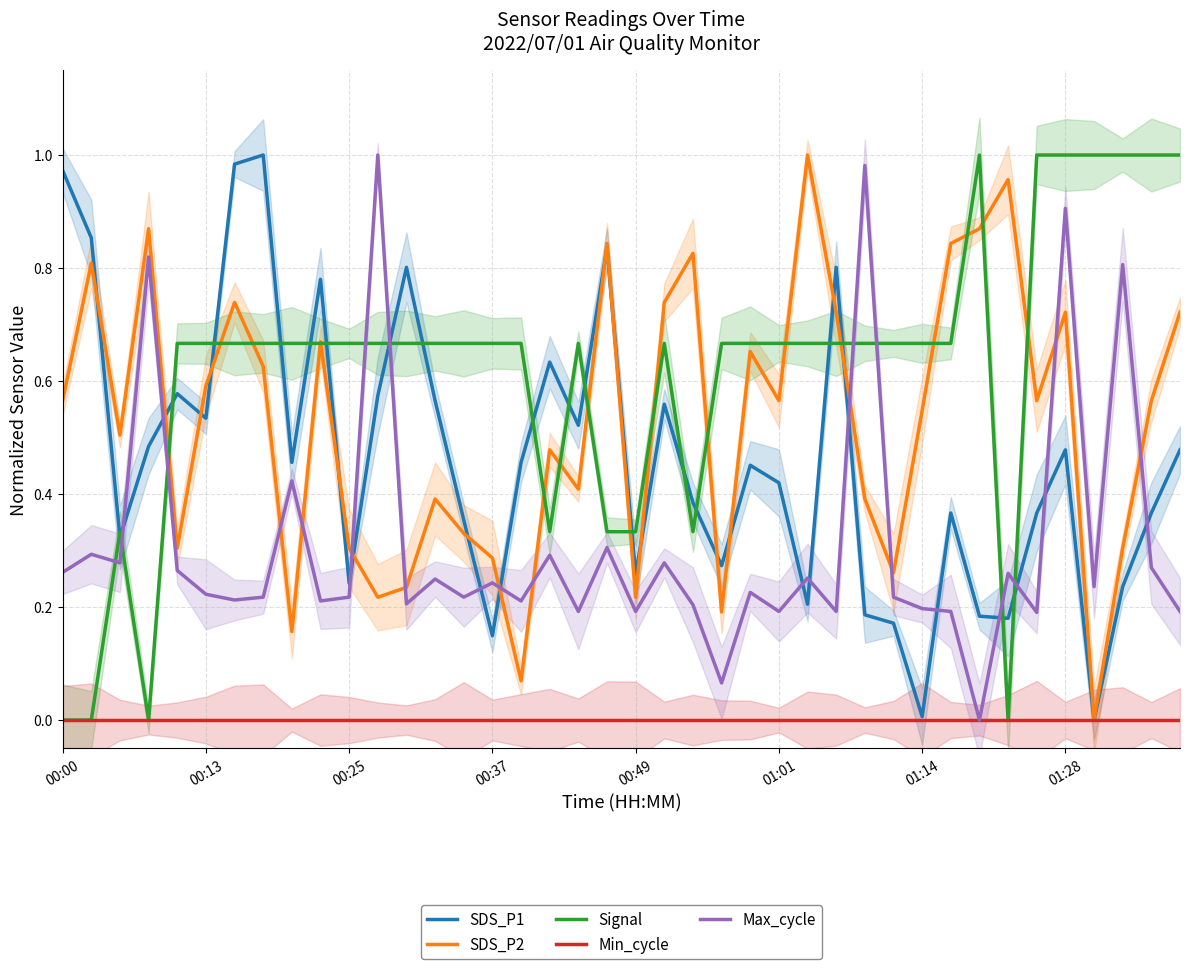

Reading left to right, list all the values displayed in this chart.

SDS_P1: 1.0	0.9	0.3	0.5	0.6	0.5	1.0	1.0	0.5	0.8	0.2	0.6	0.8	0.6	0.4	0.1	0.5	0.6	0.5	0.8	0.3	0.6	0.4	0.3	0.5	0.4	0.2	0.8	0.2	0.2	0.0	0.4	0.2	0.2	0.4	0.5	0.0	0.2	0.4	0.5
SDS_P2: 0.6	0.8	0.5	0.9	0.3	0.6	0.7	0.6	0.2	0.7	0.3	0.2	0.2	0.4	0.3	0.3	0.1	0.5	0.4	0.8	0.2	0.7	0.8	0.2	0.7	0.6	1.0	0.7	0.4	0.3	0.5	0.8	0.9	1.0	0.6	0.7	0.0	0.3	0.6	0.7
Signal: 0.0	0.0	0.3	0.0	0.7	0.7	0.7	0.7	0.7	0.7	0.7	0.7	0.7	0.7	0.7	0.7	0.7	0.3	0.7	0.3	0.3	0.7	0.3	0.7	0.7	0.7	0.7	0.7	0.7	0.7	0.7	0.7	1.0	0.0	1.0	1.0	1.0	1.0	1.0	1.0
Min_cycle: 0.0	0.0	0.0	0.0	0.0	0.0	0.0	0.0	0.0	0.0	0.0	0.0	0.0	0.0	0.0	0.0	0.0	0.0	0.0	0.0	0.0	0.0	0.0	0.0	0.0	0.0	0.0	0.0	0.0	0.0	0.0	0.0	0.0	0.0	0.0	0.0	0.0	0.0	0.0	0.0
Max_cycle: 0.3	0.3	0.3	0.8	0.3	0.2	0.2	0.2	0.4	0.2	0.2	1.0	0.2	0.2	0.2	0.2	0.2	0.3	0.2	0.3	0.2	0.3	0.2	0.1	0.2	0.2	0.3	0.2	1.0	0.2	0.2	0.2	0.0	0.3	0.2	0.9	0.2	0.8	0.3	0.2